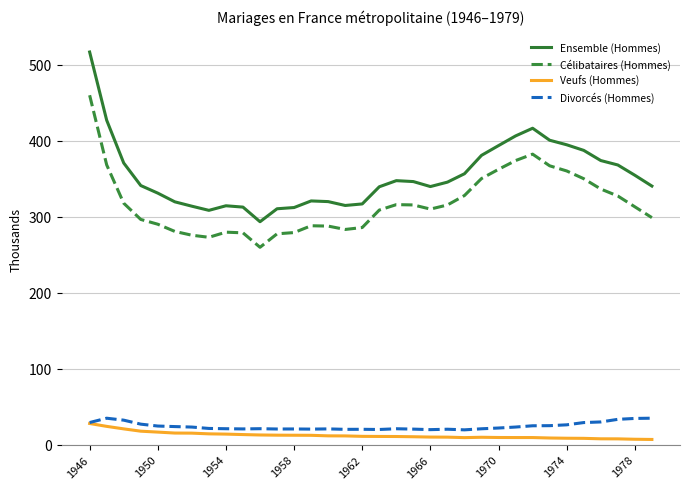

What are all the series names shown in the legend?

Ensemble (Hommes), Célibataires (Hommes), Veufs (Hommes), Divorcés (Hommes)